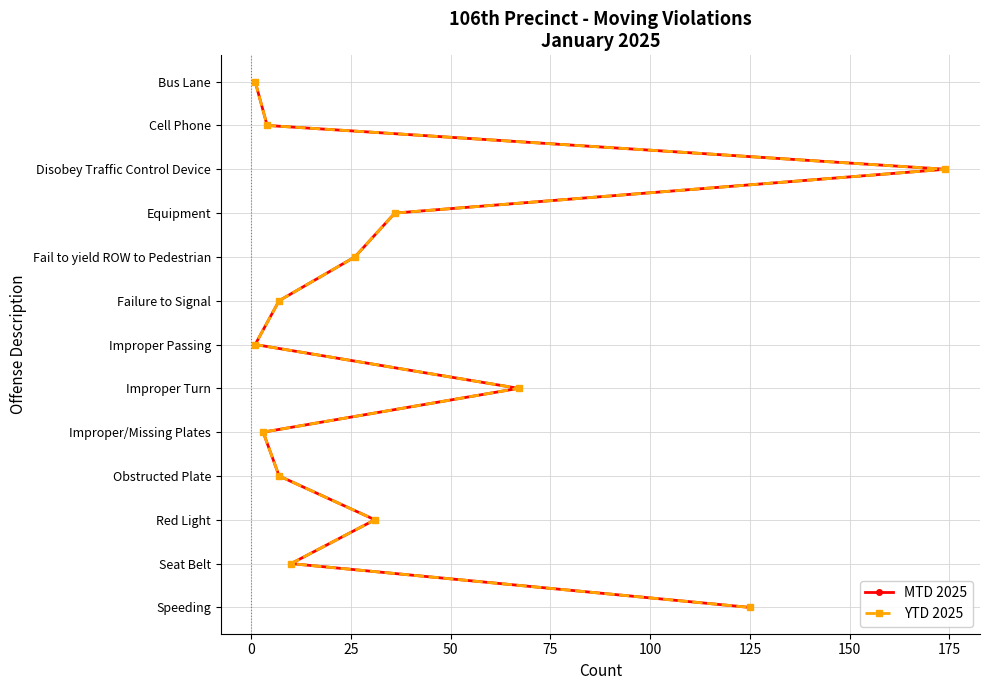

True or false: MTD 2025 and YTD 2025 cross at least once.

False